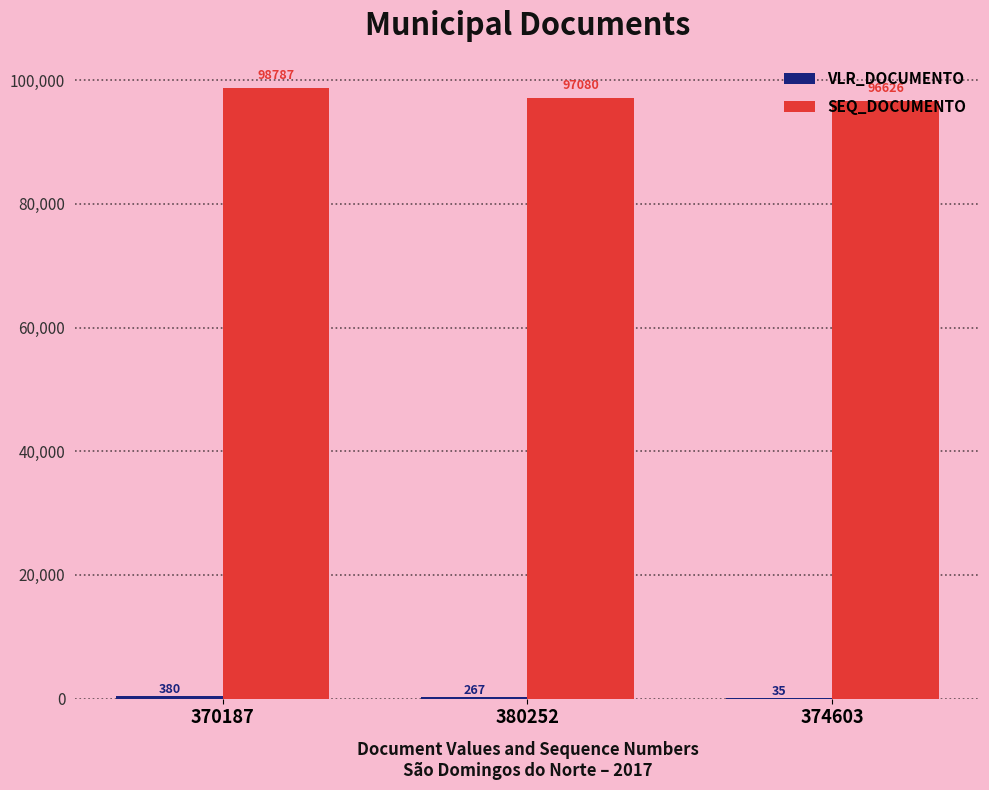

Which series changed the most between 370187 and 380252?

SEQ_DOCUMENTO